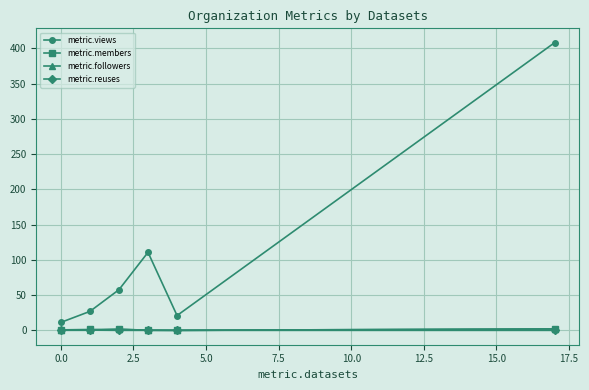

True or false: metric.reuses has more than 2 interior local peaks.

False